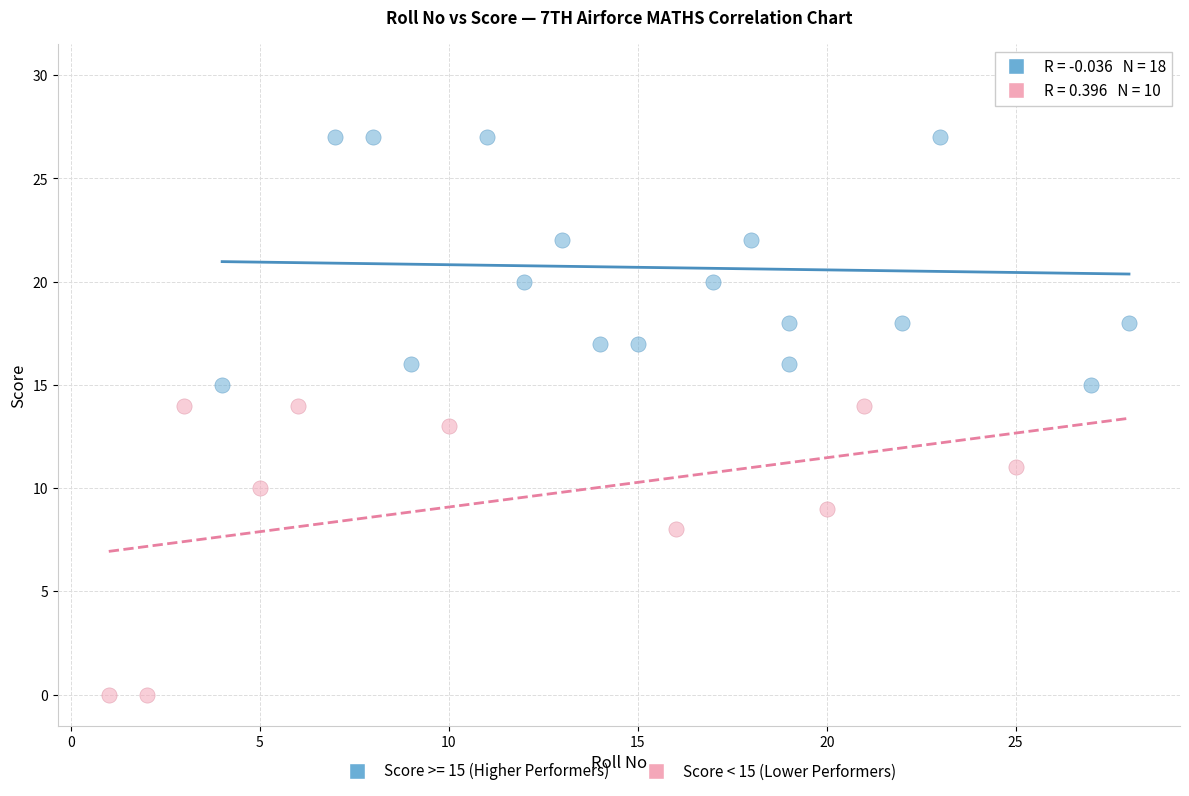

Which series contains the highest Y value?

Score >= 15 (Higher Performers)